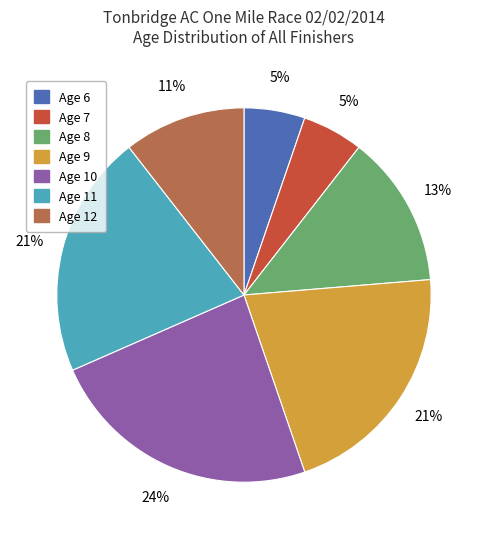

Is there any slice that represents more than half of the pie?

No